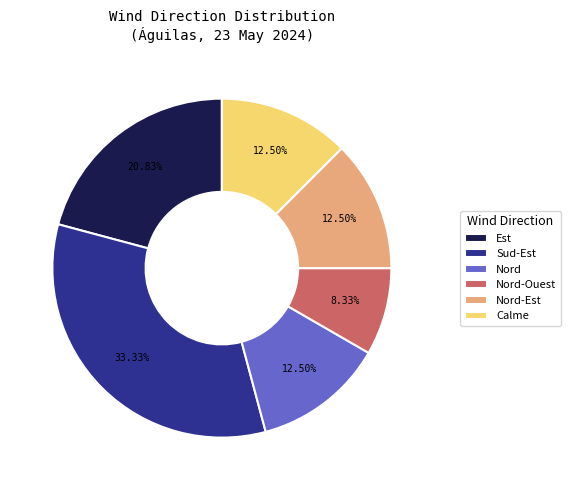

What is the total percentage of Nord and Nord-Ouest?

20.8%